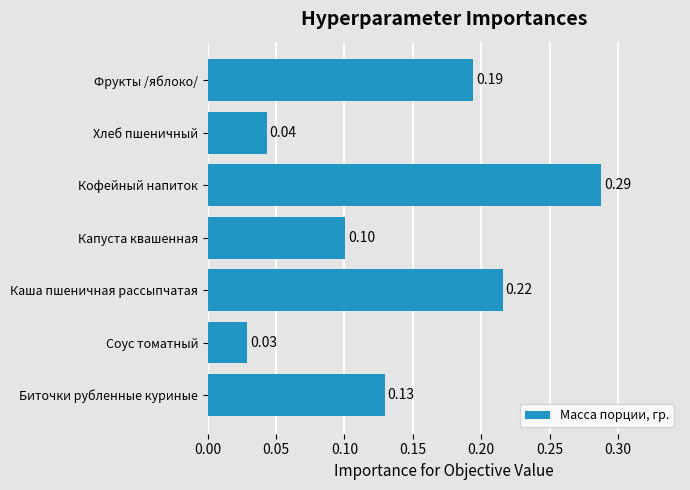

How many bars are there in total?

7